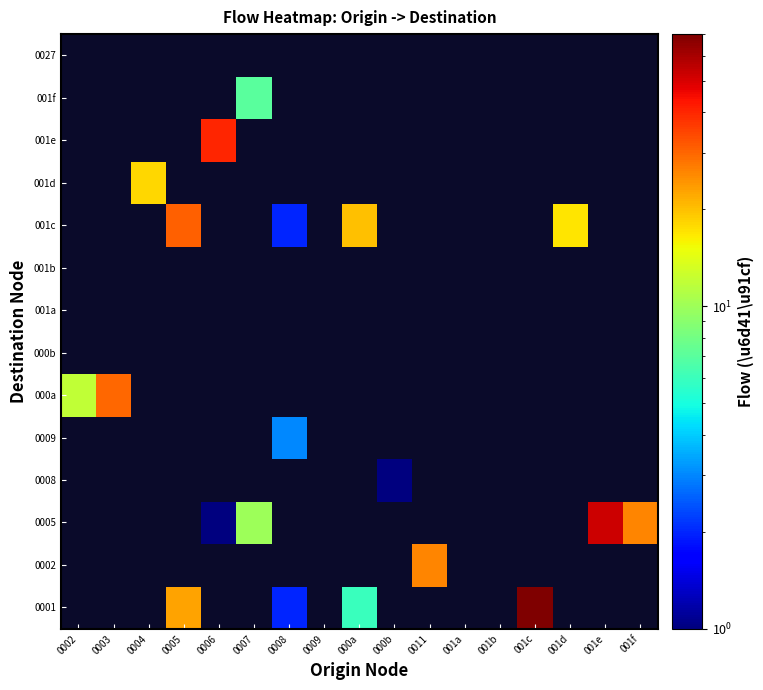

What is the greatest value displayed?

70.0